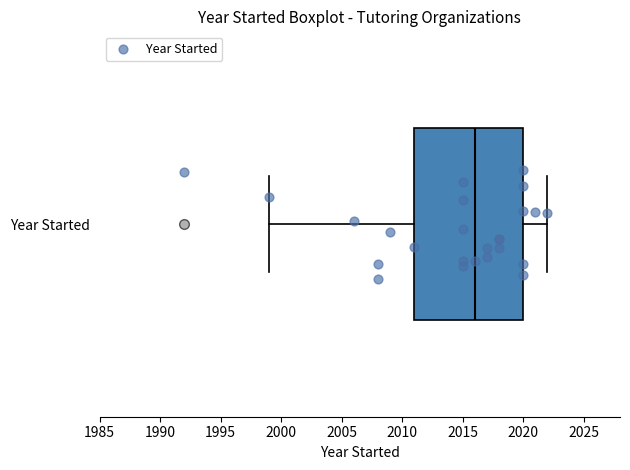

Transcribe this box plot: give where the median line is, the range the box spans, and where the two whiskers end, as read against the x-axis. The values are not printed on the chart, so give them approximately, as read against the axis.

median 2016, box 2011 to 2020, whiskers 1999 to 2022